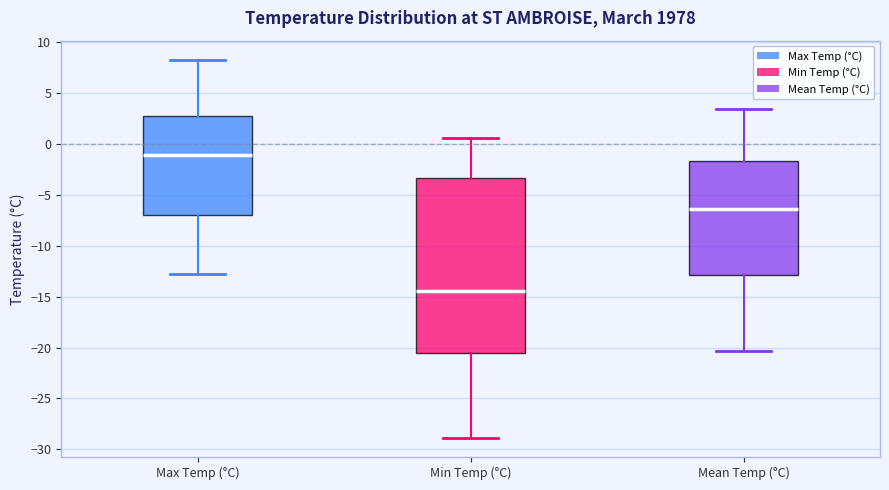

Which box has the lowest median line?

Min Temp (°C)